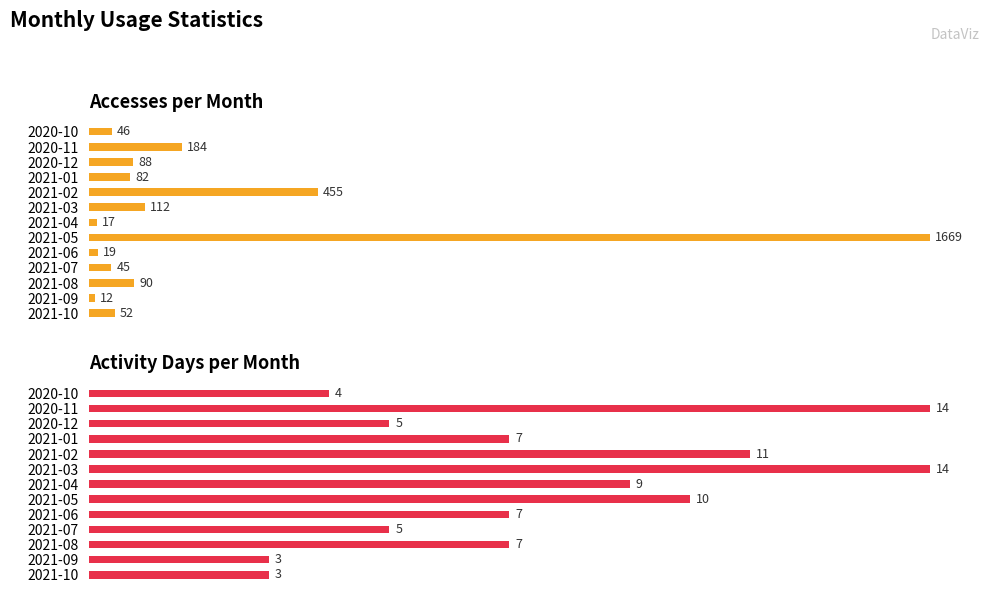

Reading right to left, list all the values displayed in this chart.

Accesses: 46	184	88	82	455	112	17	1669	19	45	90	12	52
Activity Days: 4	14	5	7	11	14	9	10	7	5	7	3	3